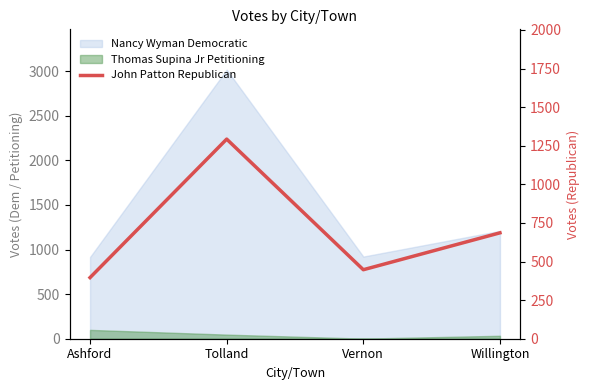

What position from the right is Willington?

1